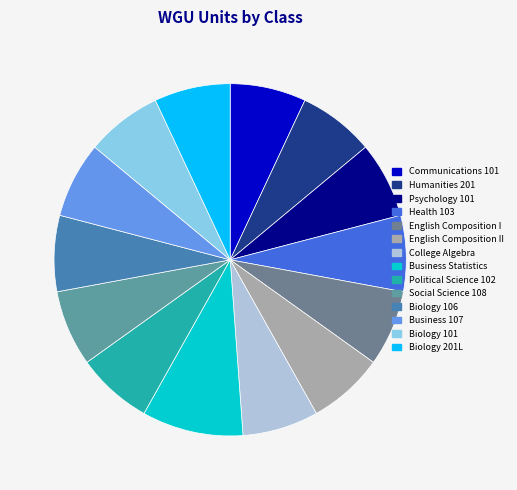

To the nearest percent, what portion does Biology 106 represent?

7%